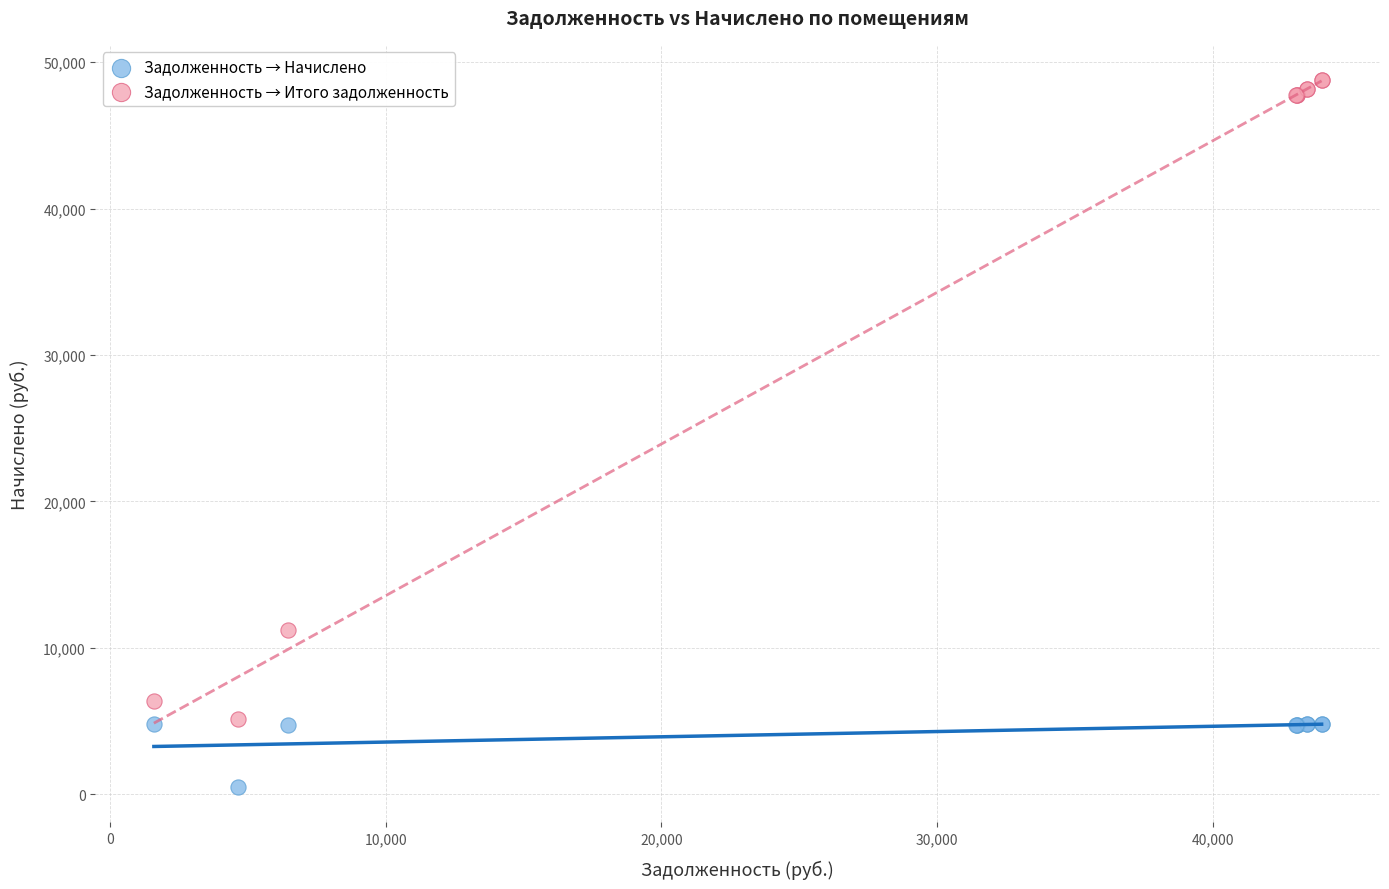

What are all the series names shown in the legend?

Задолженность → Начислено, Задолженность → Итого задолженность